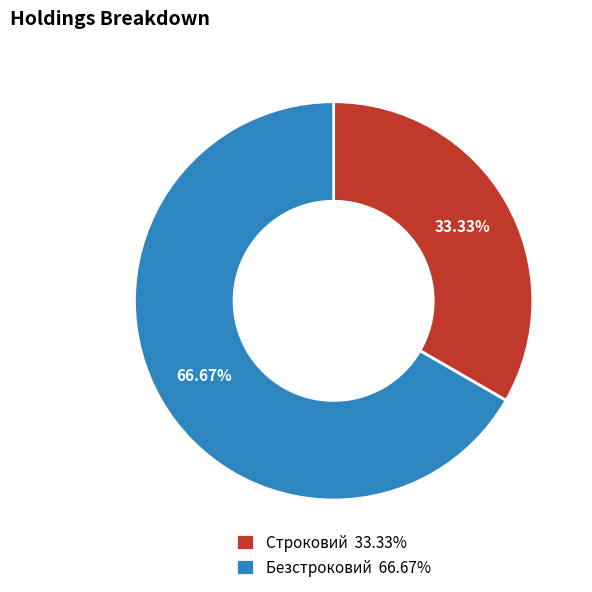

What percentage is the Безстроковий slice, to the nearest percent?

67%